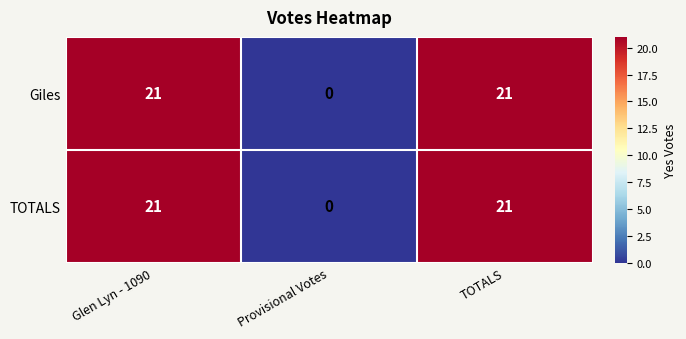

At which label does Giles reach its minimum?

Provisional Votes